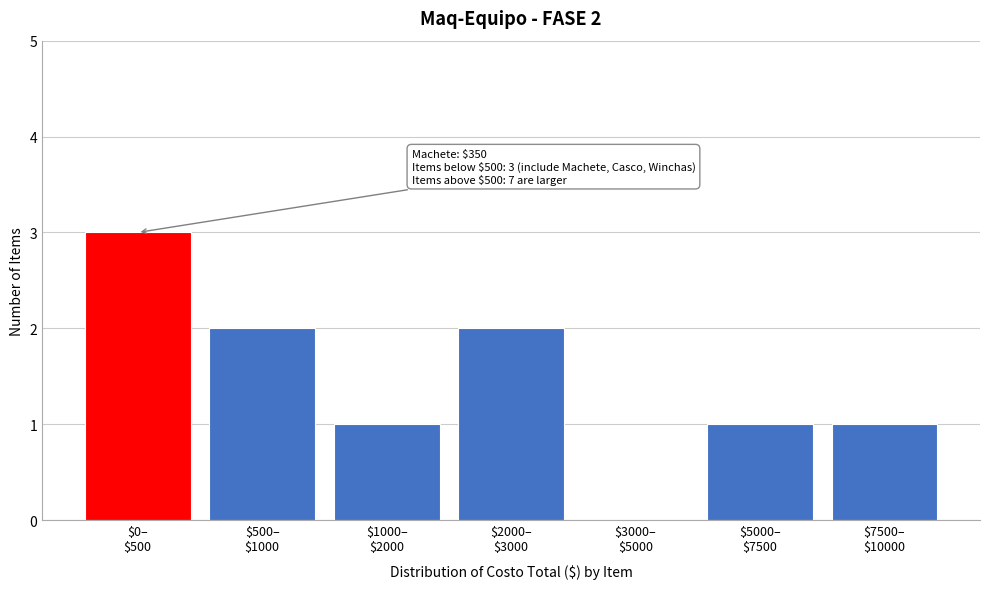

What is the greatest value displayed?

3